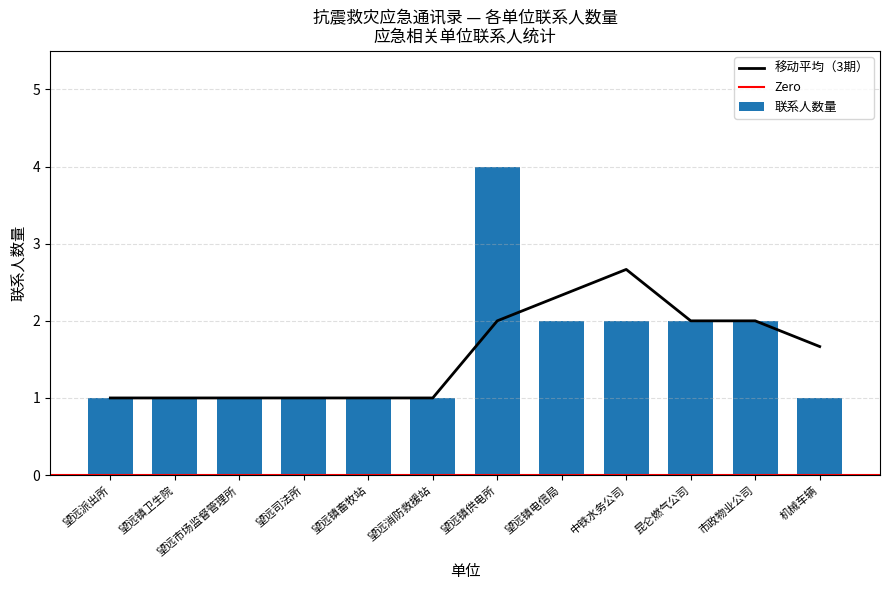

What is the value of the 11th bar from the left?

2